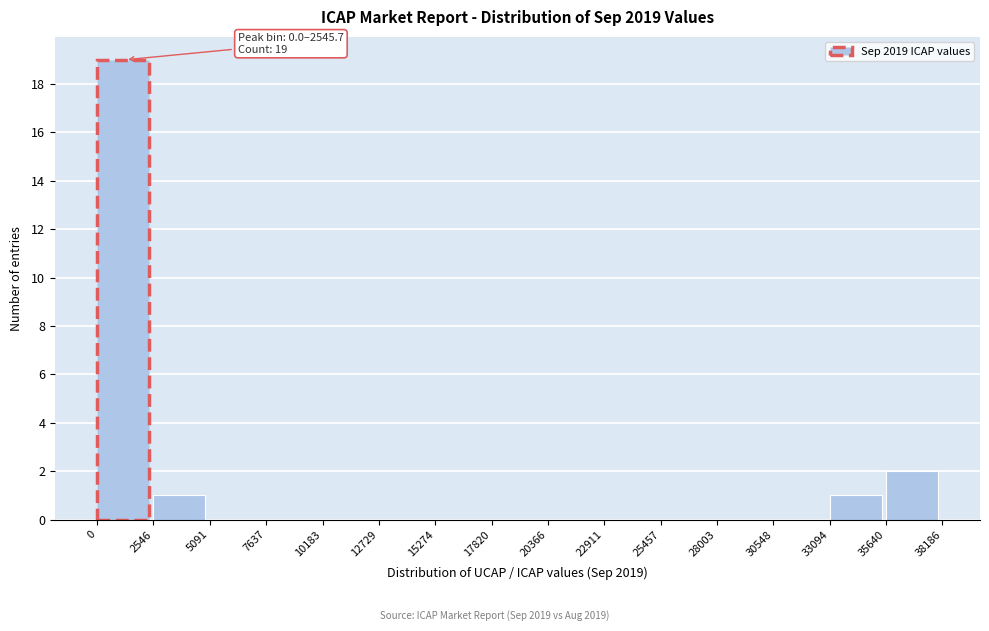

Over which range of the x-axis is the bar tallest?

0 to 2546